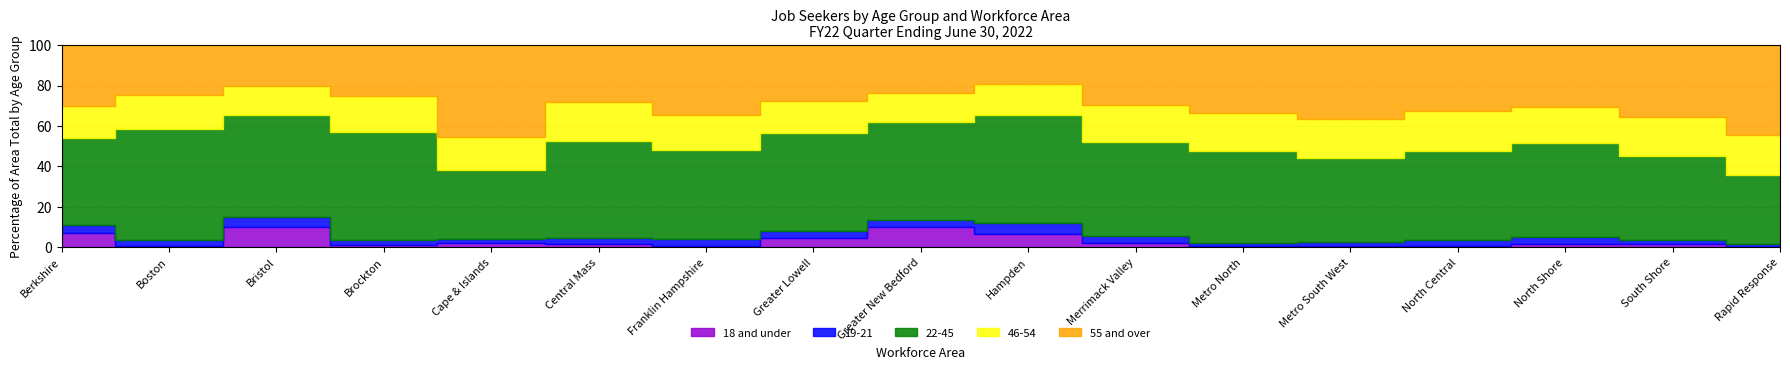

What is the label of the 14th point from the right?

Brockton